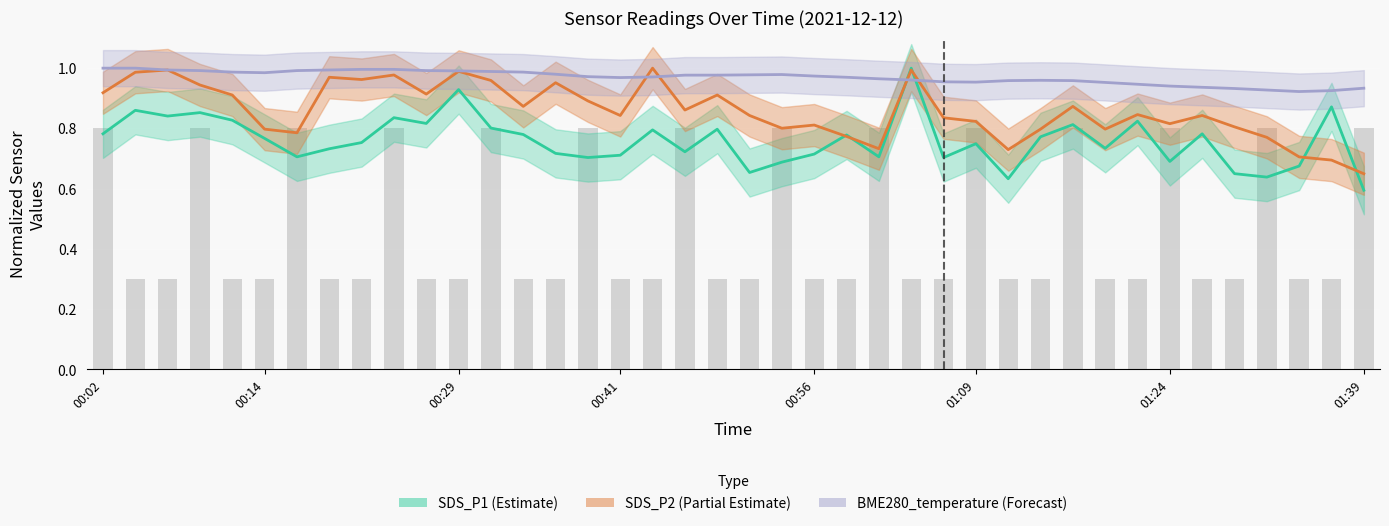

List the series in order of their peak value, lowest first.

SDS_P1, SDS_P2, BME280_temperature